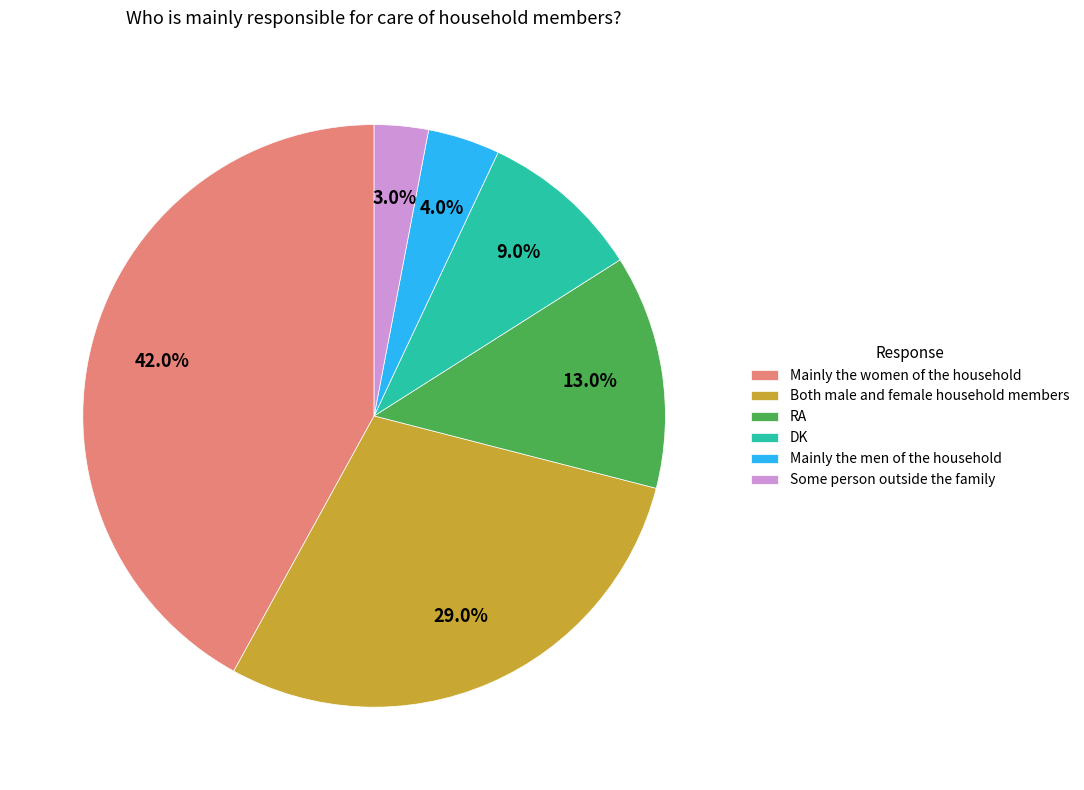

Count the number of slices in the pie.

6